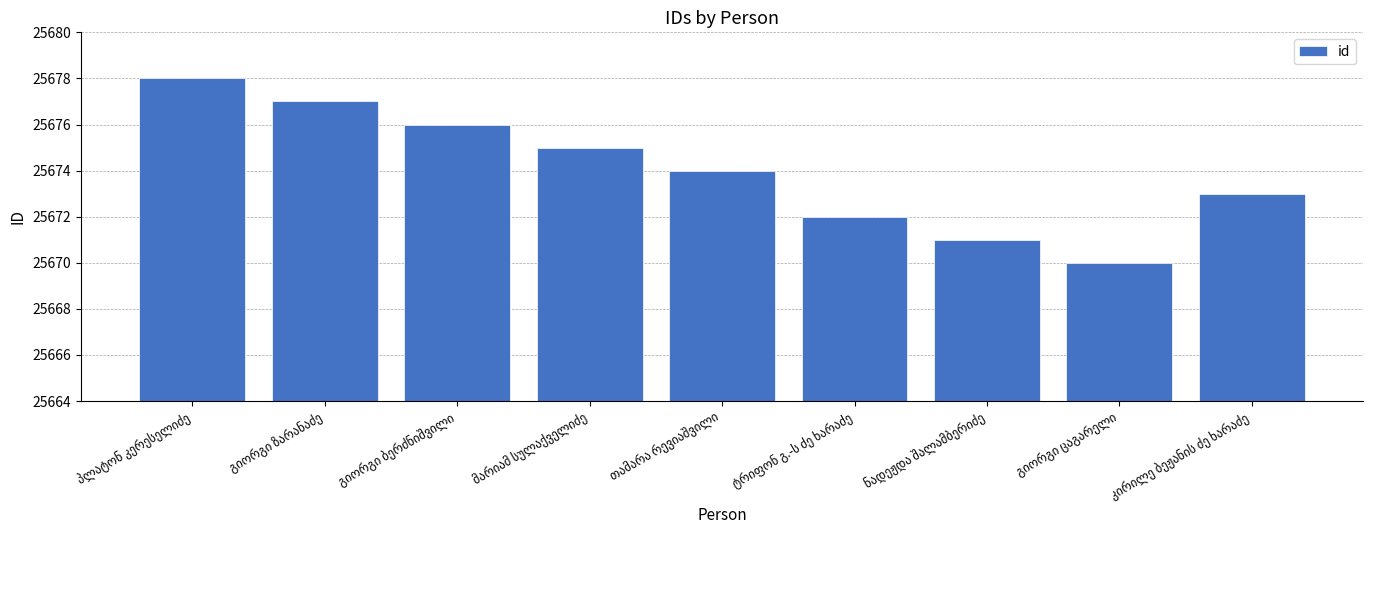

What is the smallest value displayed?

25670